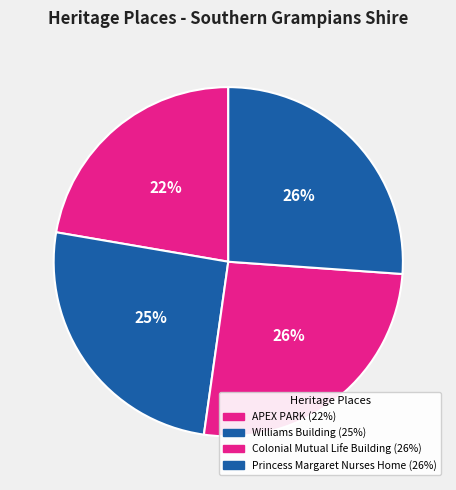

What portion of the pie excludes APEX PARK?

77.7%